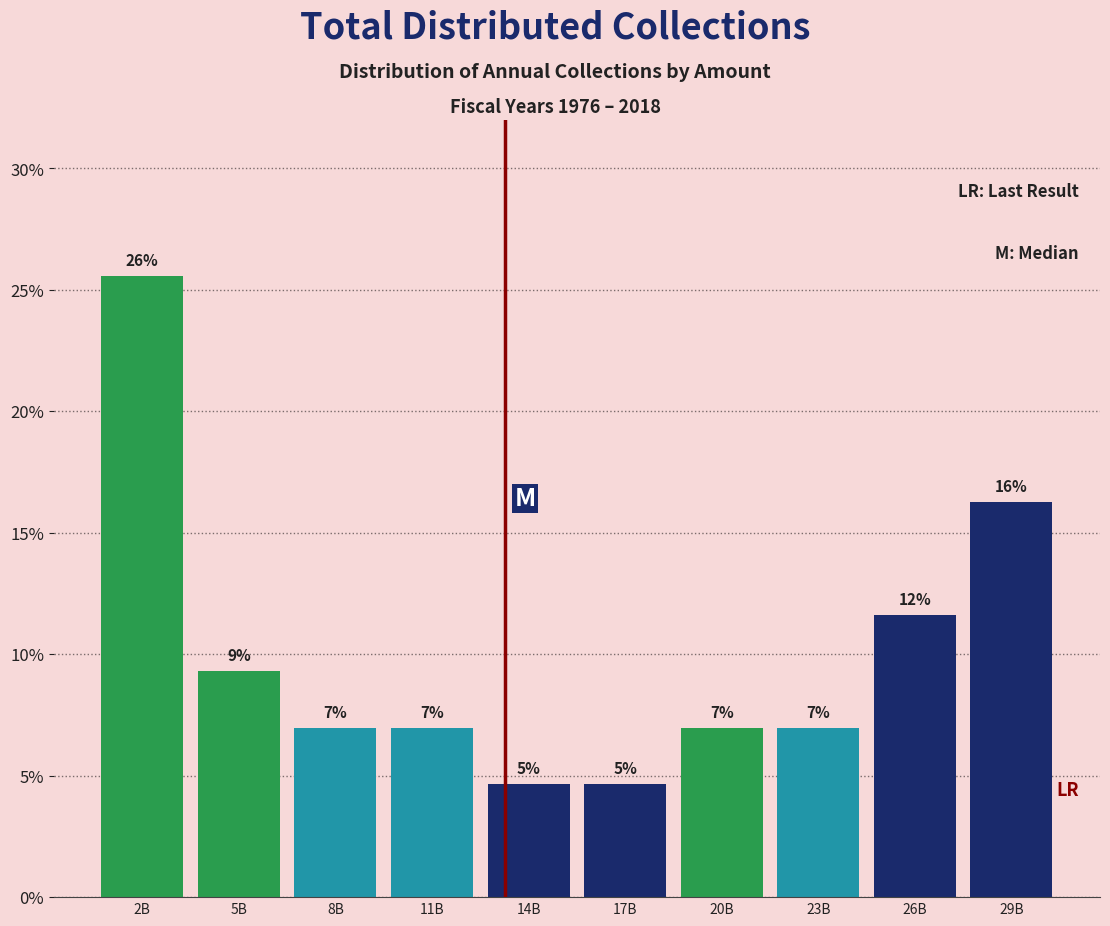

How many bars are there in total?

10